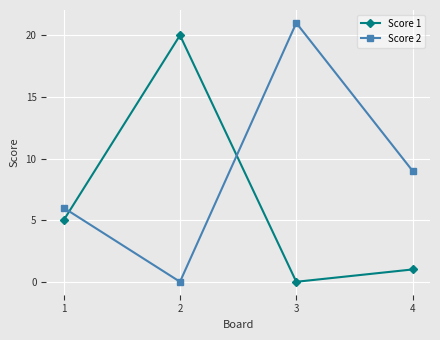

What is the value of the Score 2 point at the 3rd from the left?

21